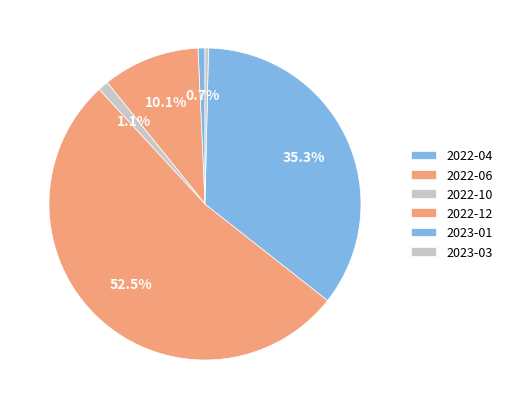

What percentage is NOT represented by 2022-06?

89.9%